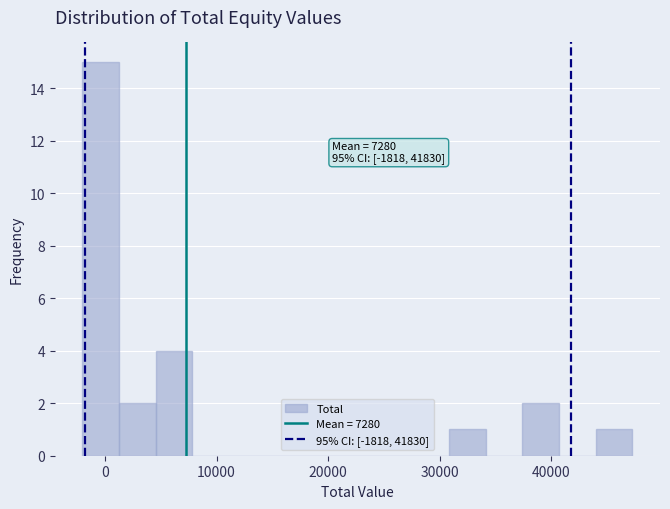

Read against the x-axis, roughly where is the centre of the tallest bar?

0